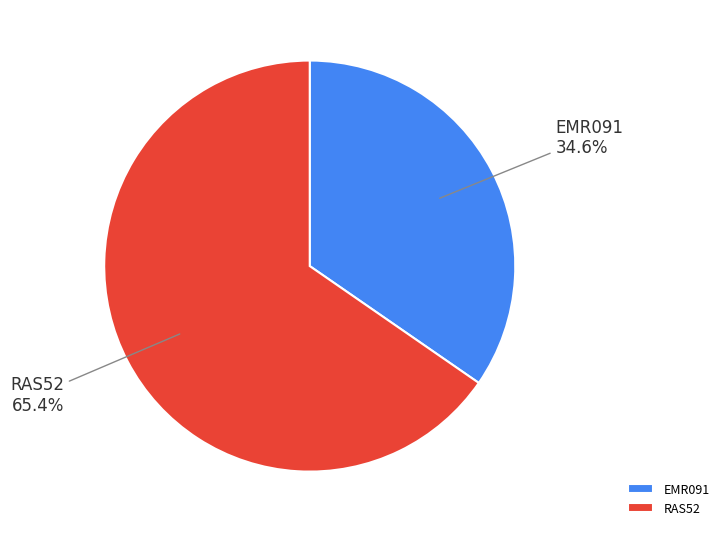

What is the smallest slice in the pie chart?

EMR091